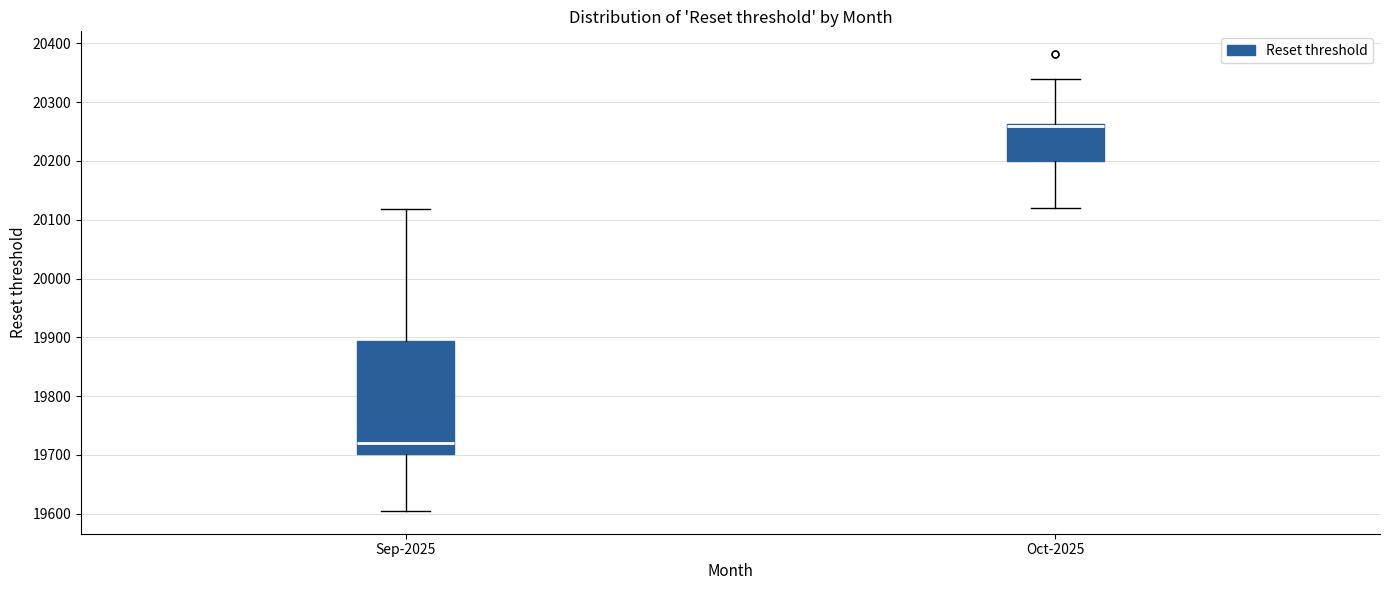

Reading left to right, transcribe this box plot: for each box, give where its median line is, the range the box spans, and where its two whiskers end, as read against the y-axis. The values are not printed on the chart, so give them approximately, as read against the axis.

Sep-2025: median 19720, box 19700 to 19890, whiskers 19600 to 20120
Oct-2025: median 20260 (drawn on the box's upper edge), box 20200 to 20260, whiskers 20120 to 20340